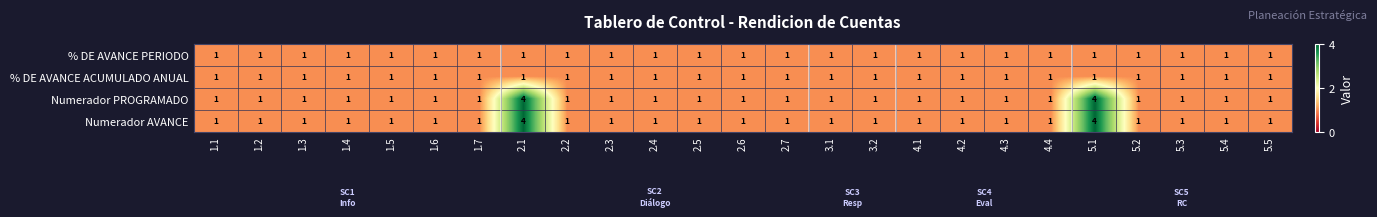

The Numerador AVANCE series shows 2 at 3.1. True or false?

False